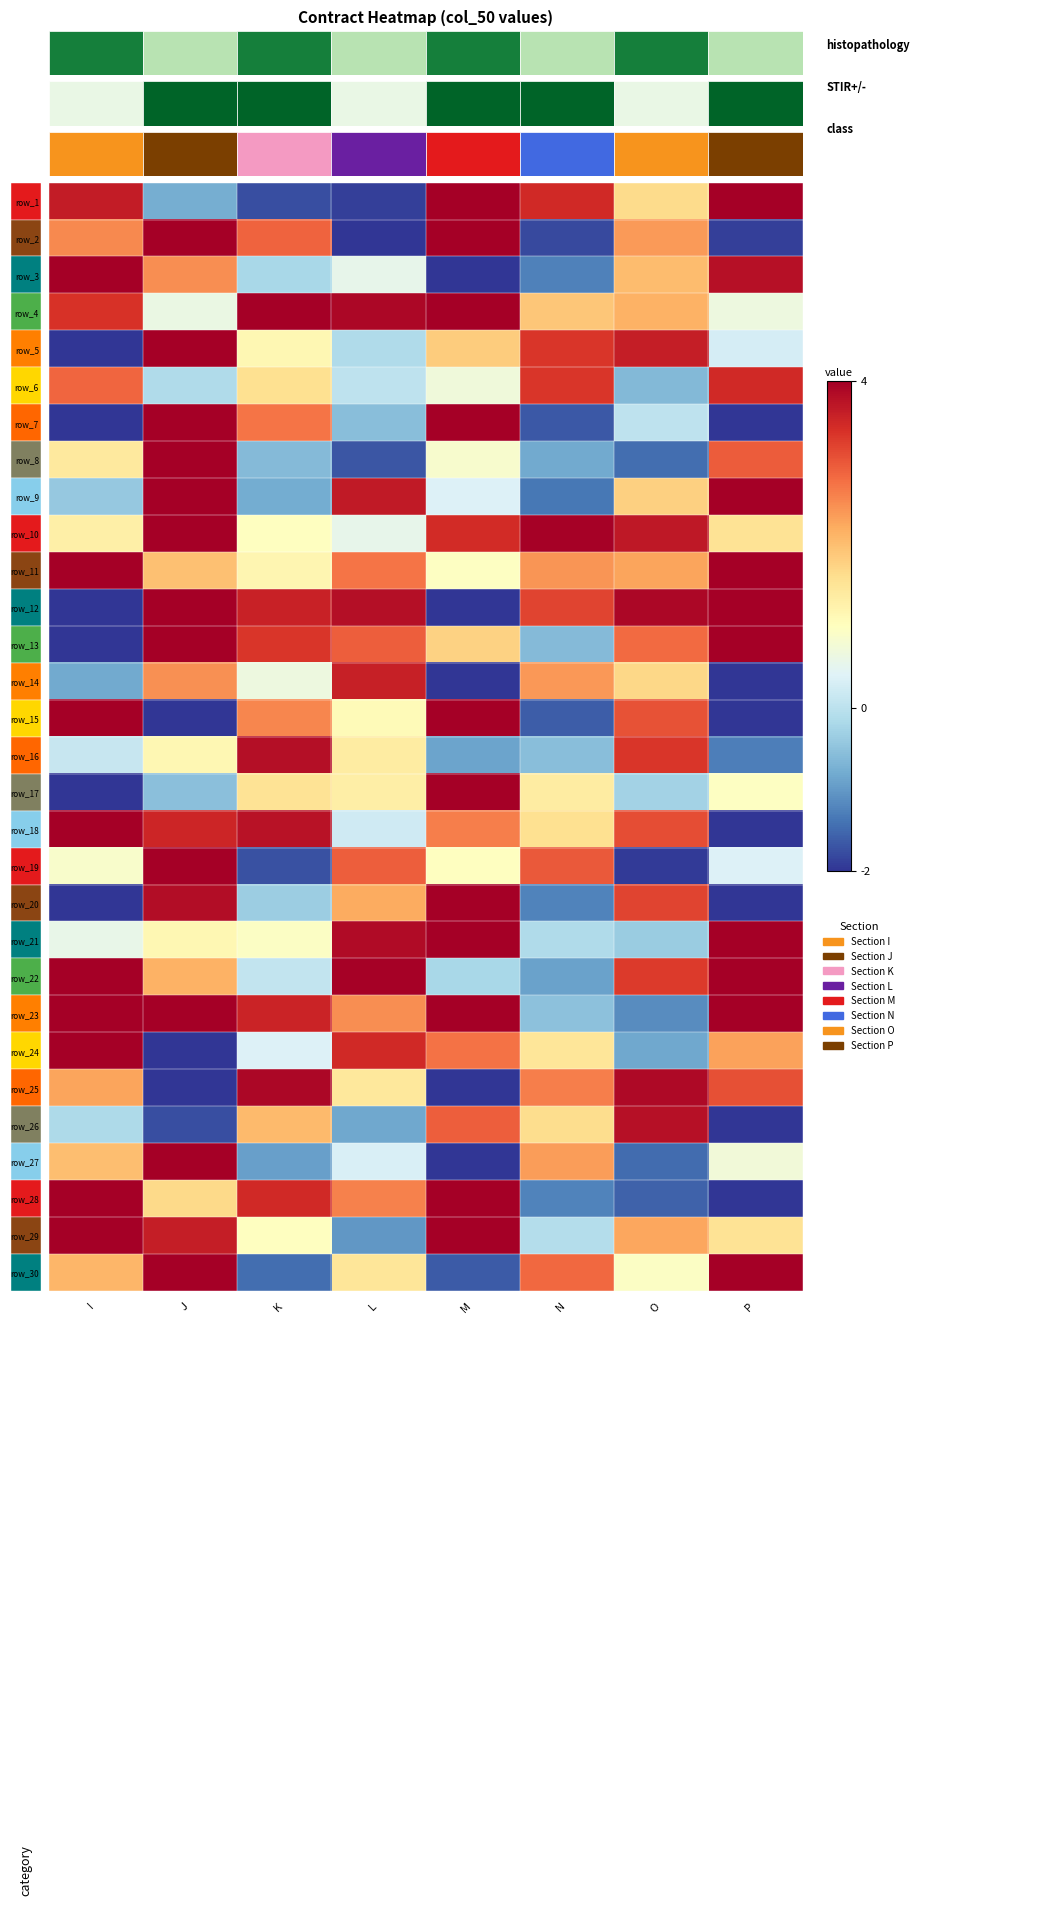

What is the smallest value displayed?

-2.0